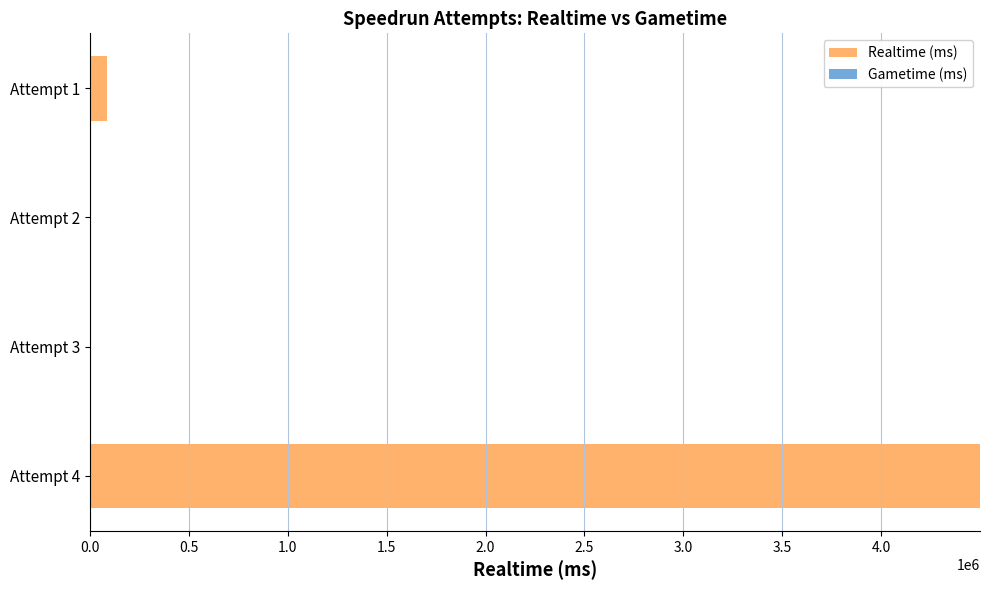

Which label corresponds to the largest value in the chart?

Attempt 4